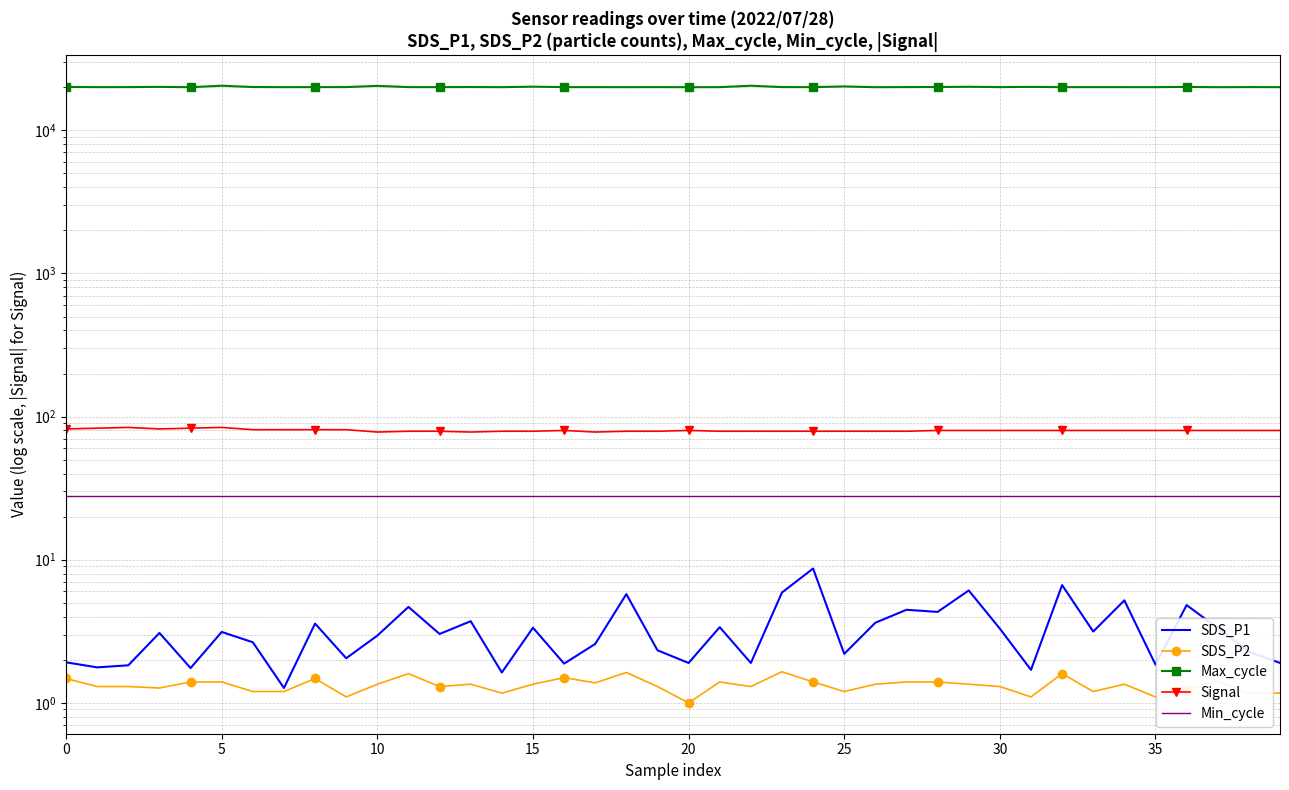

At which category is the sum across all series the highest?

25